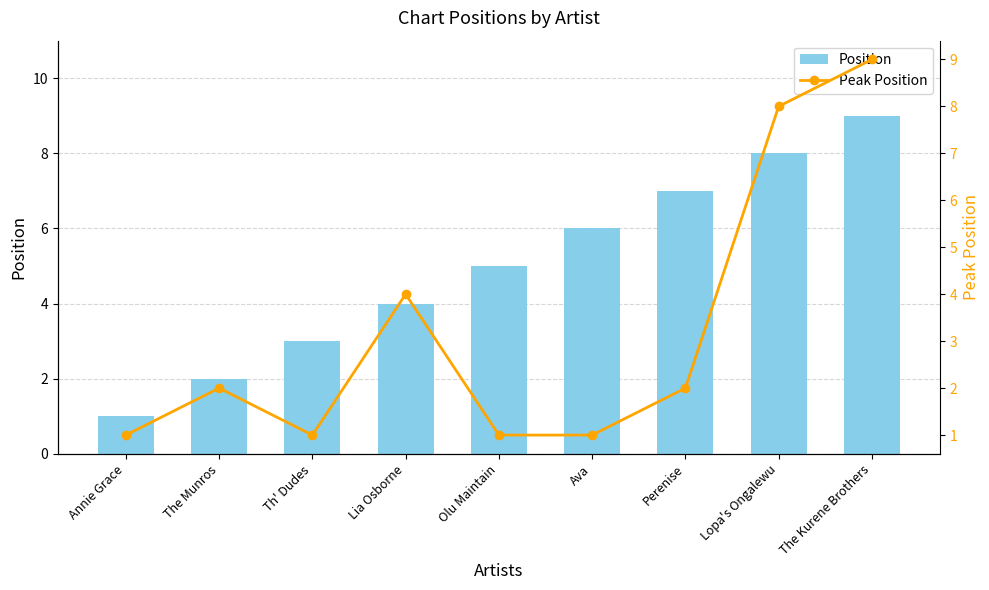

Which has a higher value, Lopa's Ongalewu or Perenise?

Lopa's Ongalewu